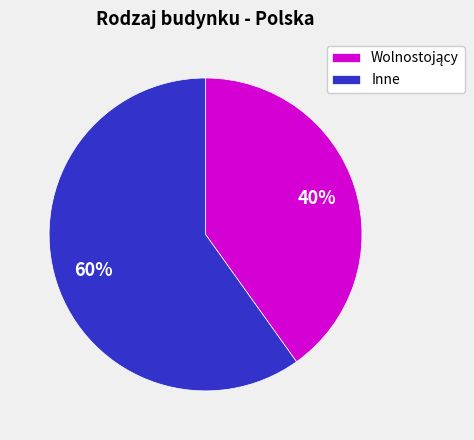

What is the majority slice?

Inne